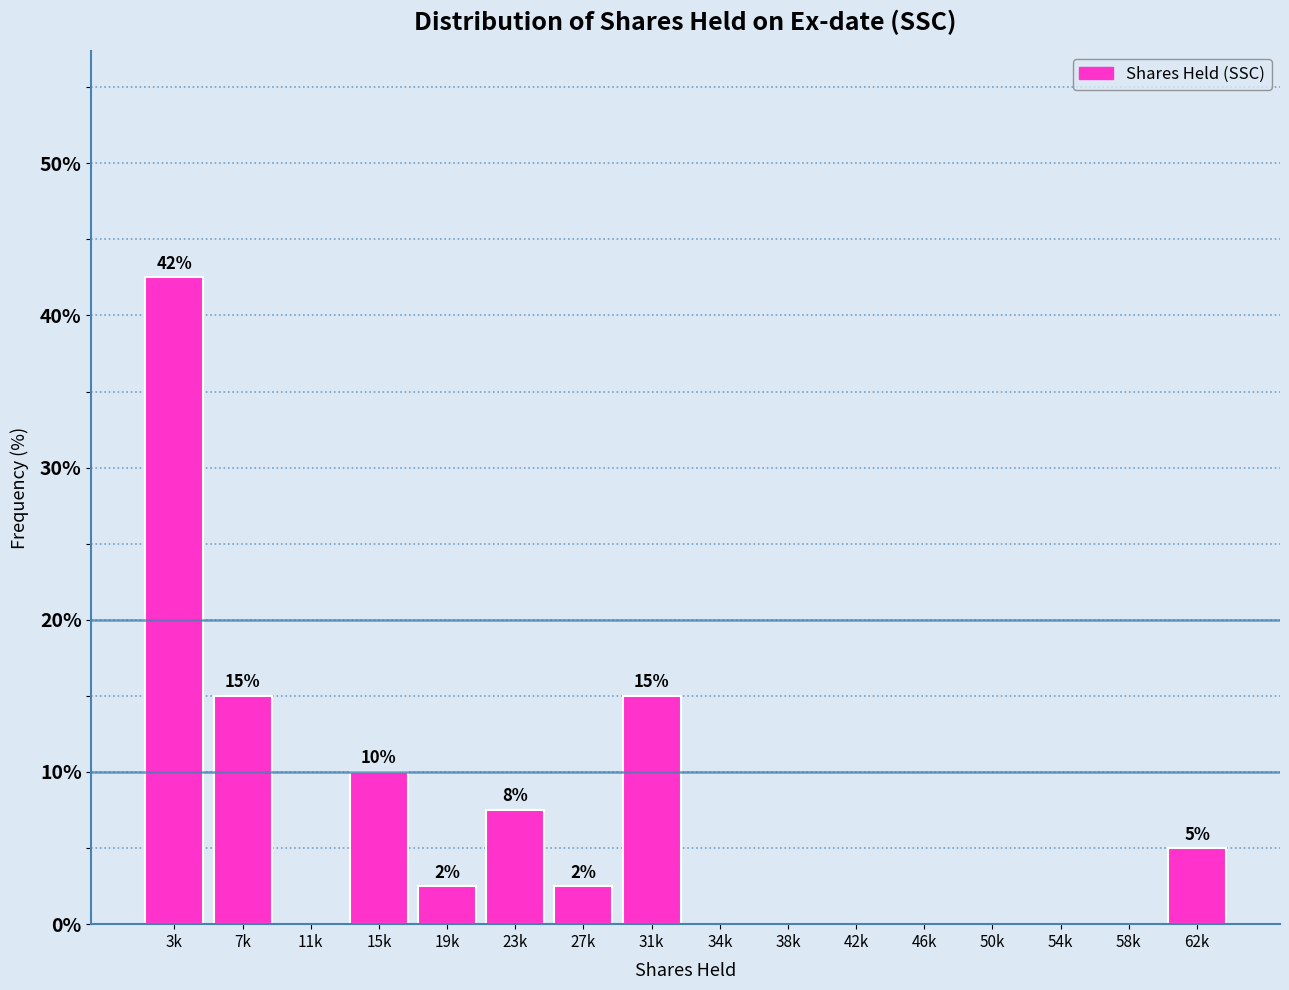

True or false: the data shows -26.7 at 34k.

False